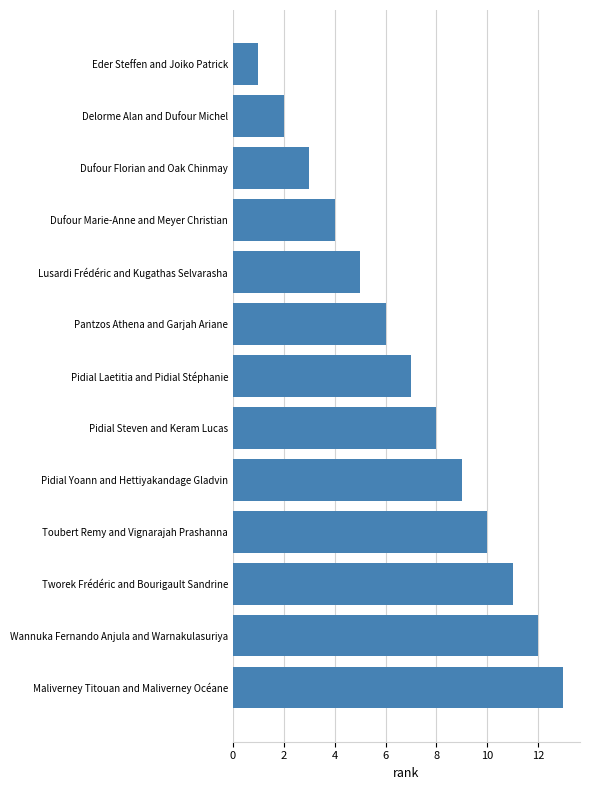

Are the bars horizontal?

Yes